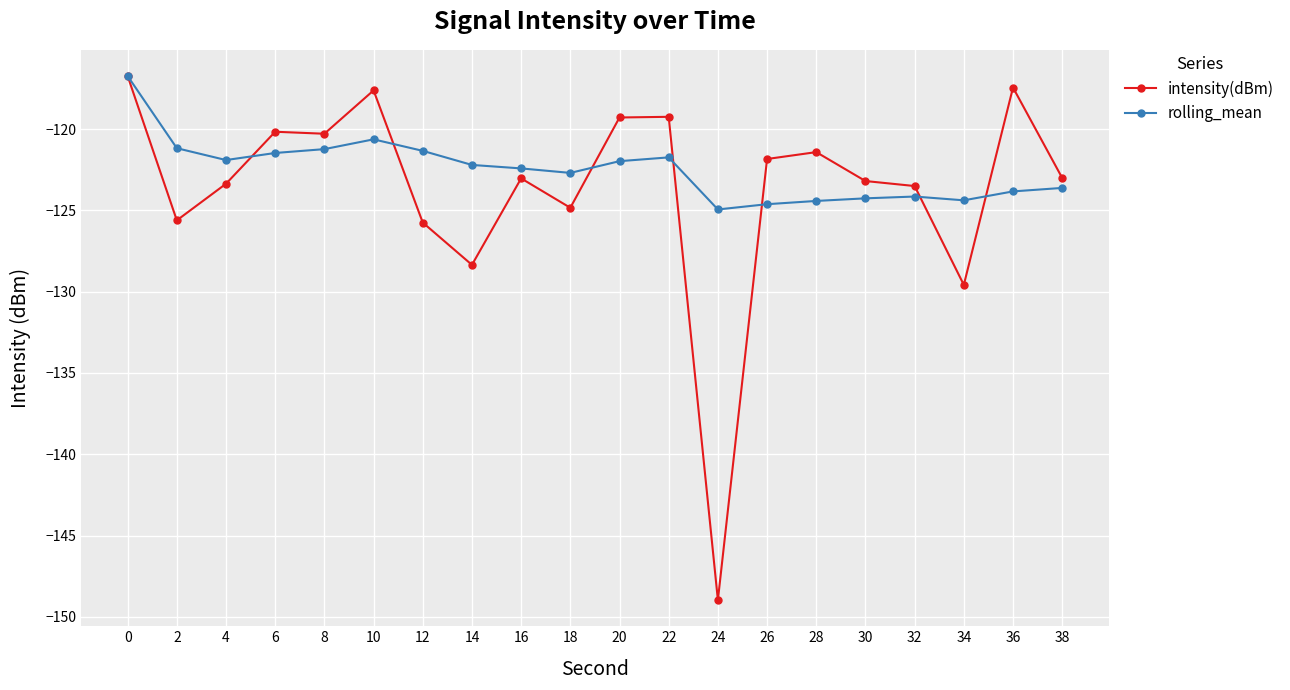

What is the average value of the intensity(dBm) series?

-123.7